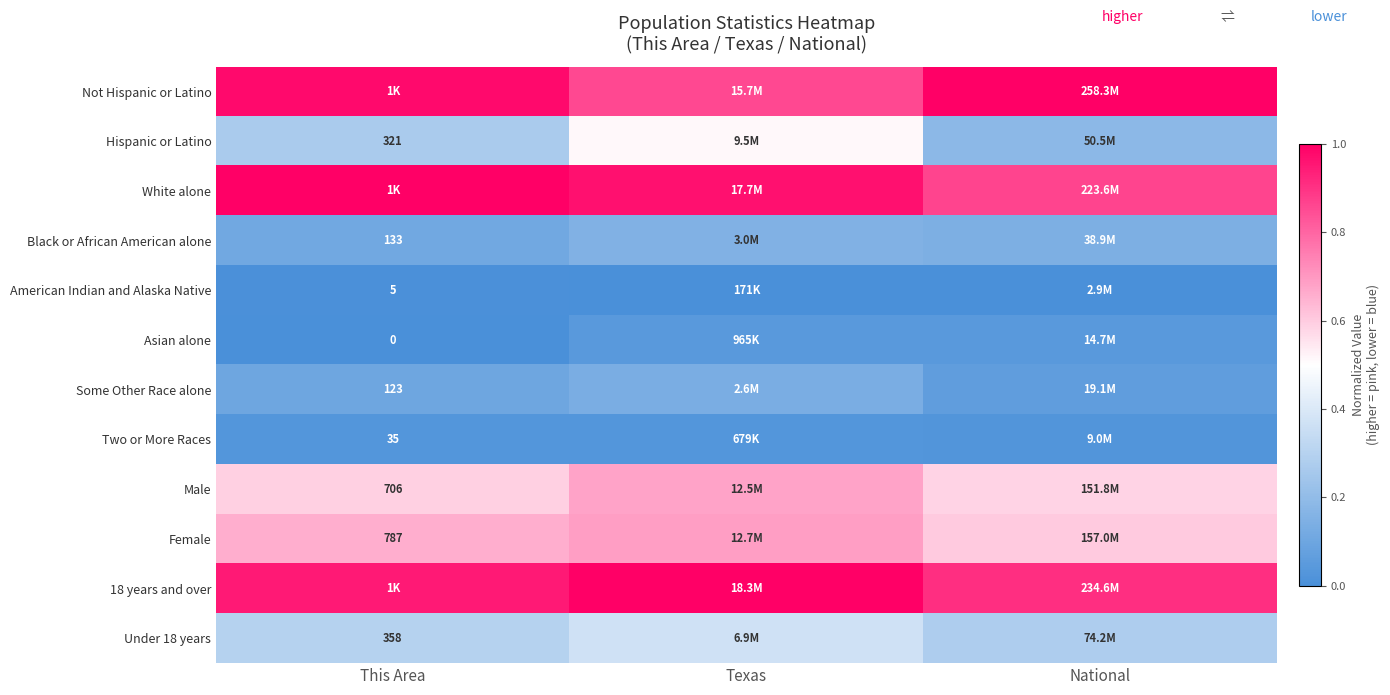

The Under 18 years series shows 0.3 at National. True or false?

True